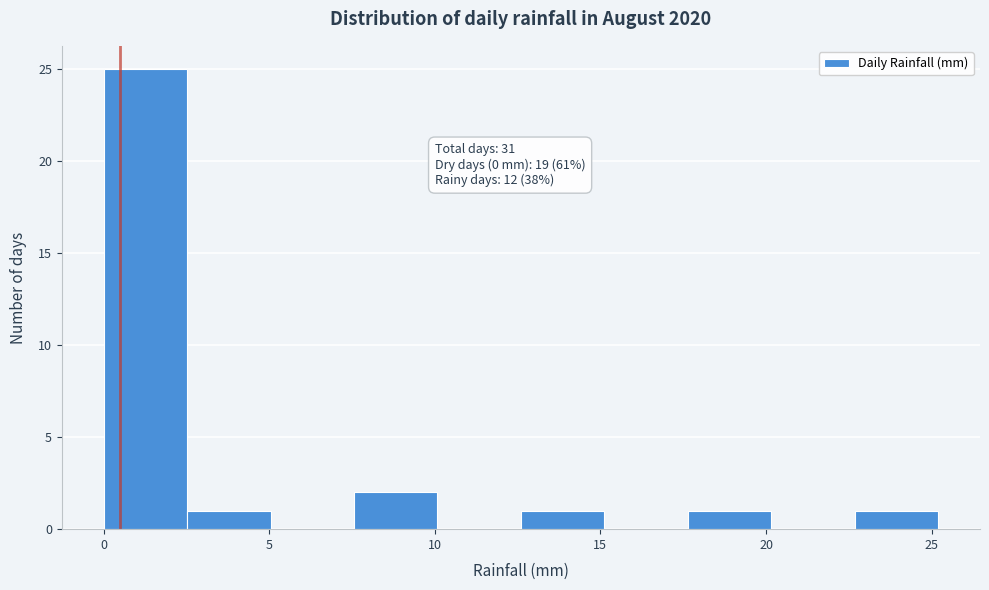

Which range on the x-axis has the tallest bar?

0.0 to 2.5